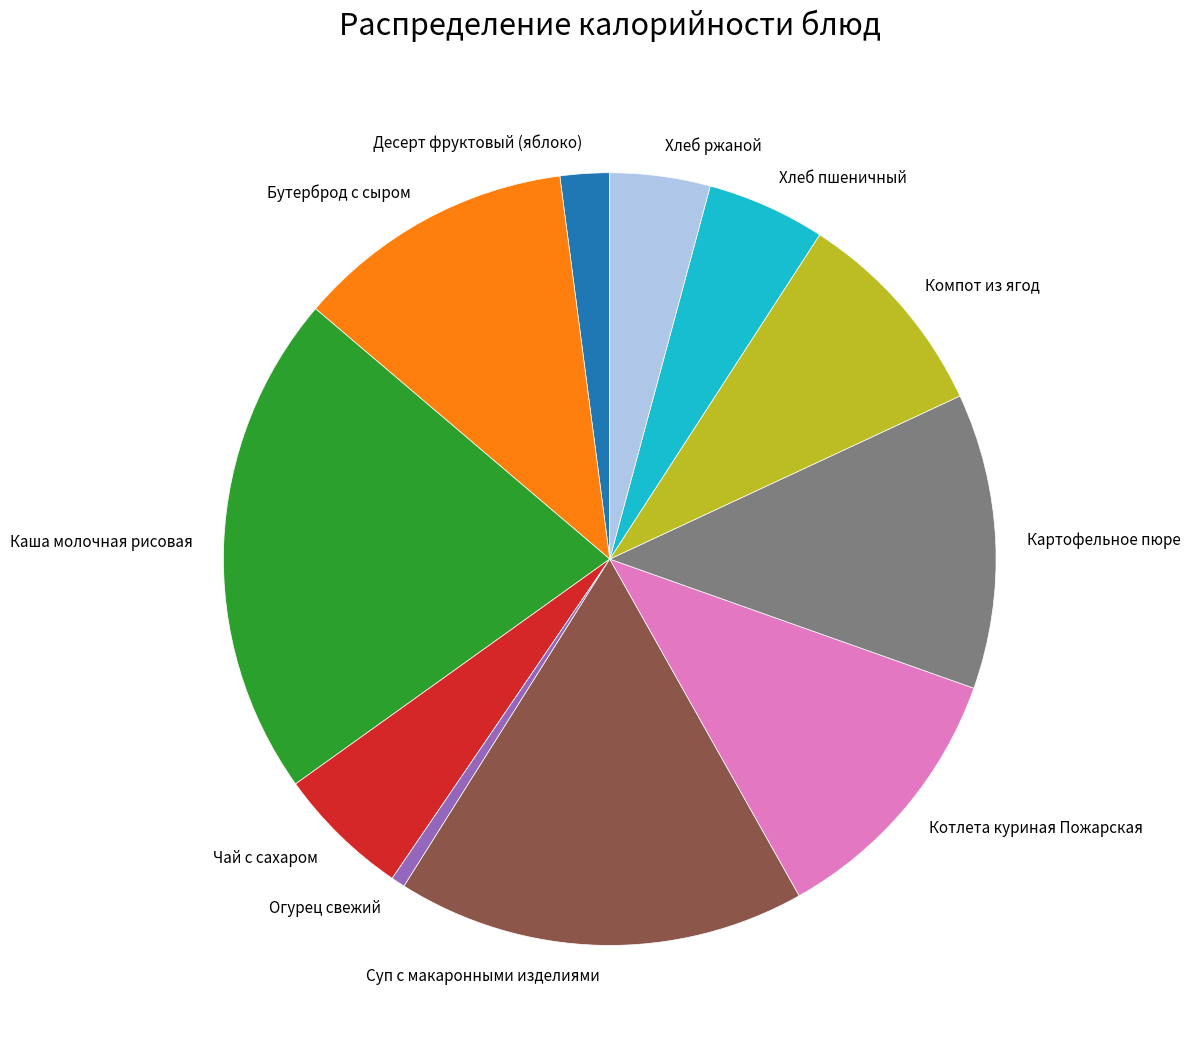

True or false: Компот из ягод accounts for 18% of the total.

False